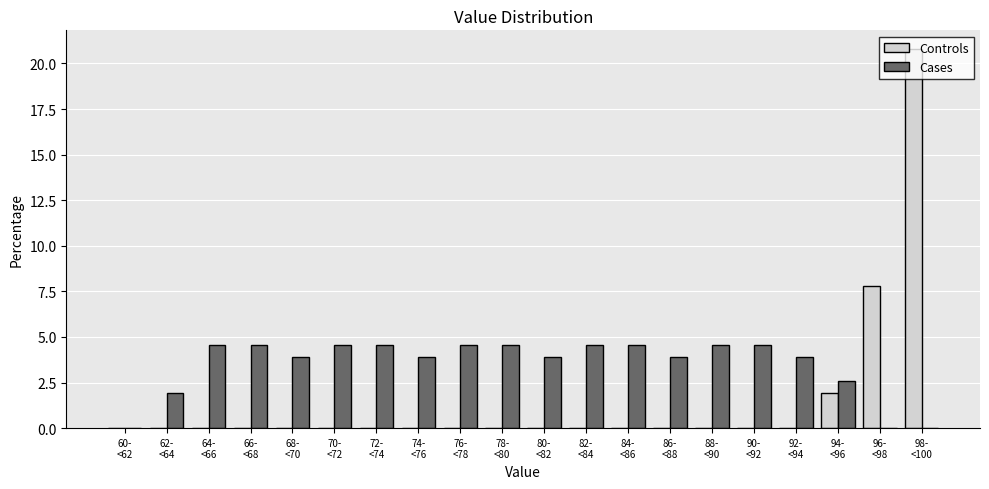

Which series has the largest total across all categories?

Cases